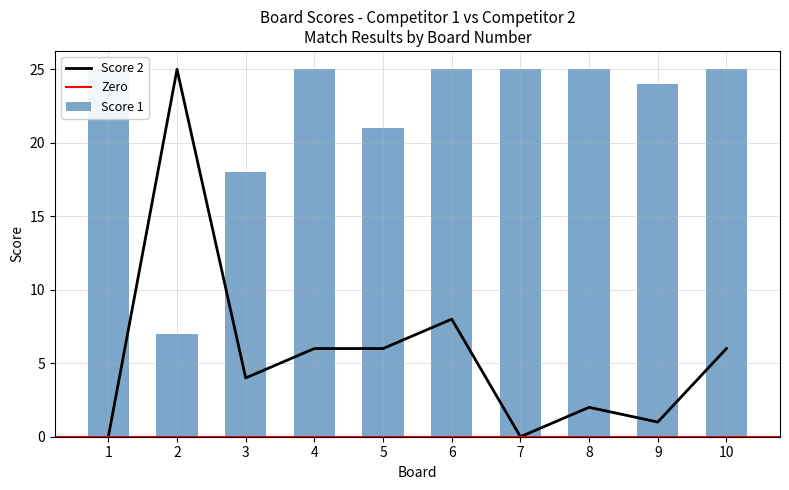

The value of Score 2 at 5 is 3. True or false?

False